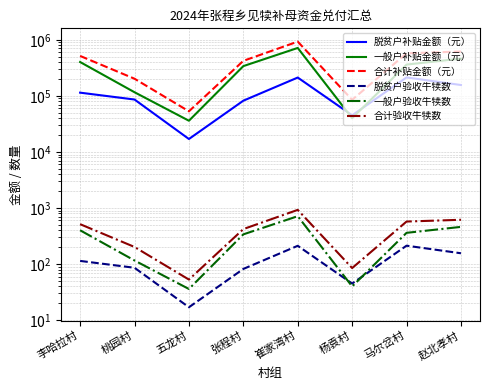

How many series are shown in this chart?

6